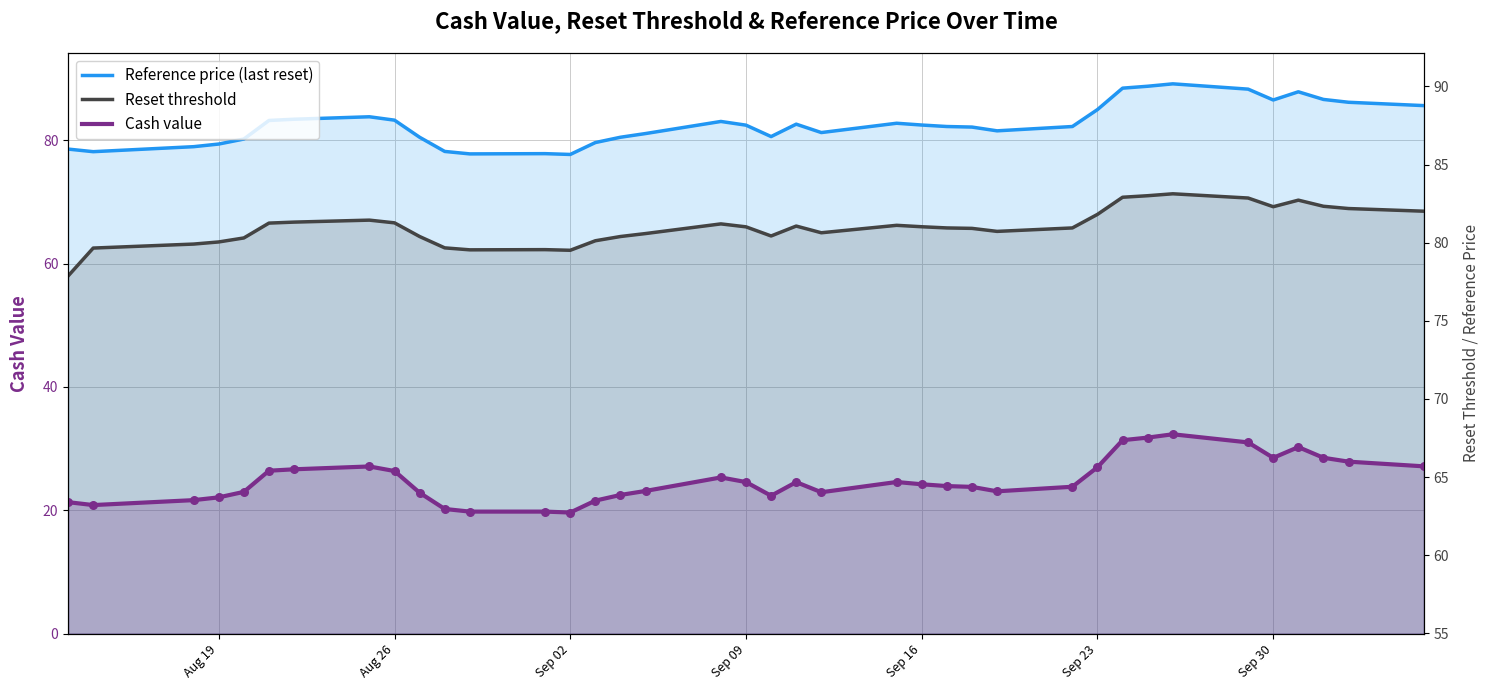

Which series has the largest total across all categories?

Reference price (last reset)